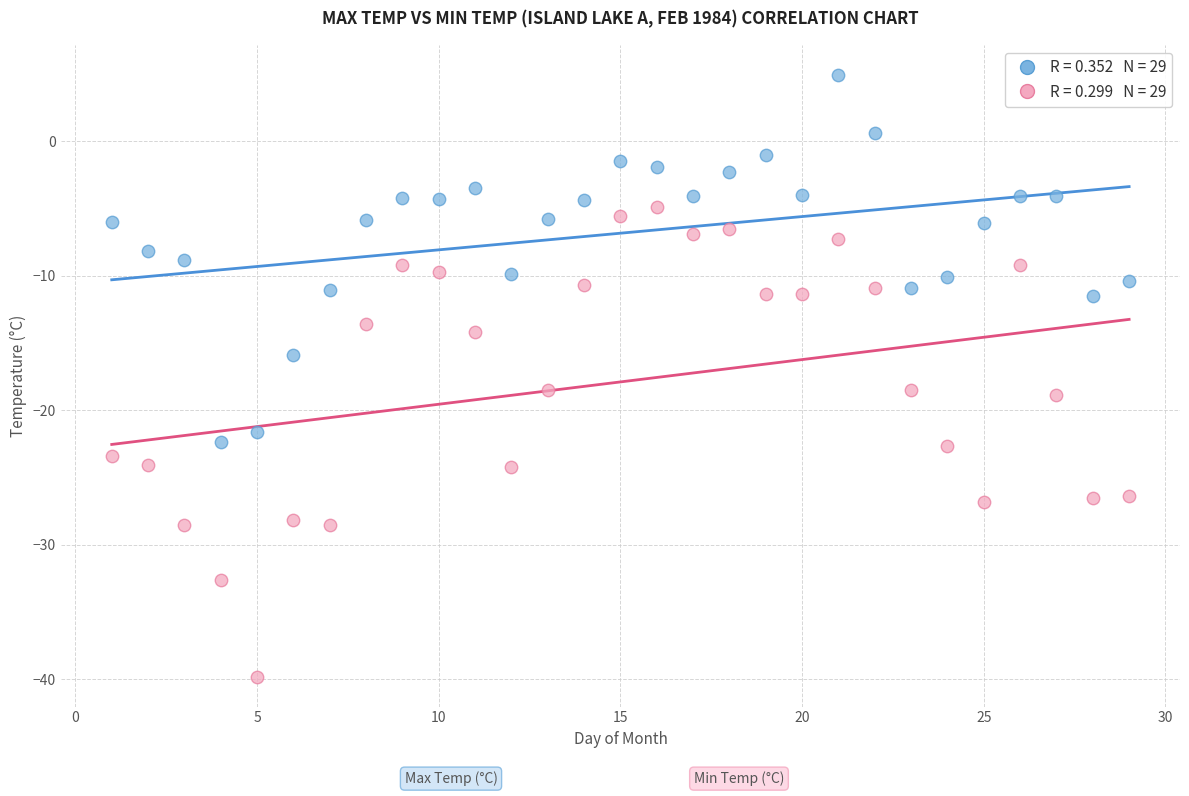

Across all data points, what is the range of X values (max minus min)?

28.0